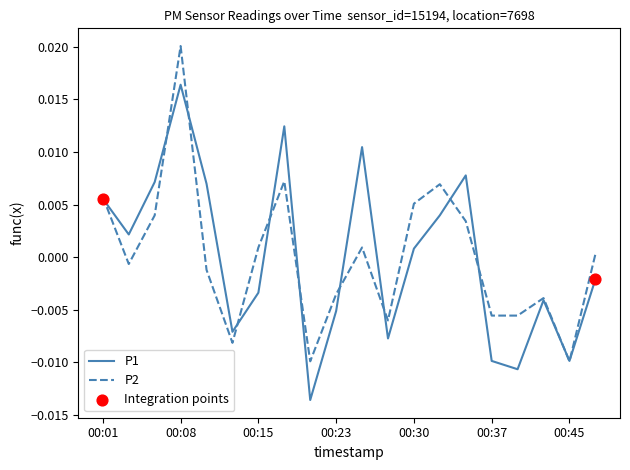

List the series in order of their peak value, highest first.

P2, P1